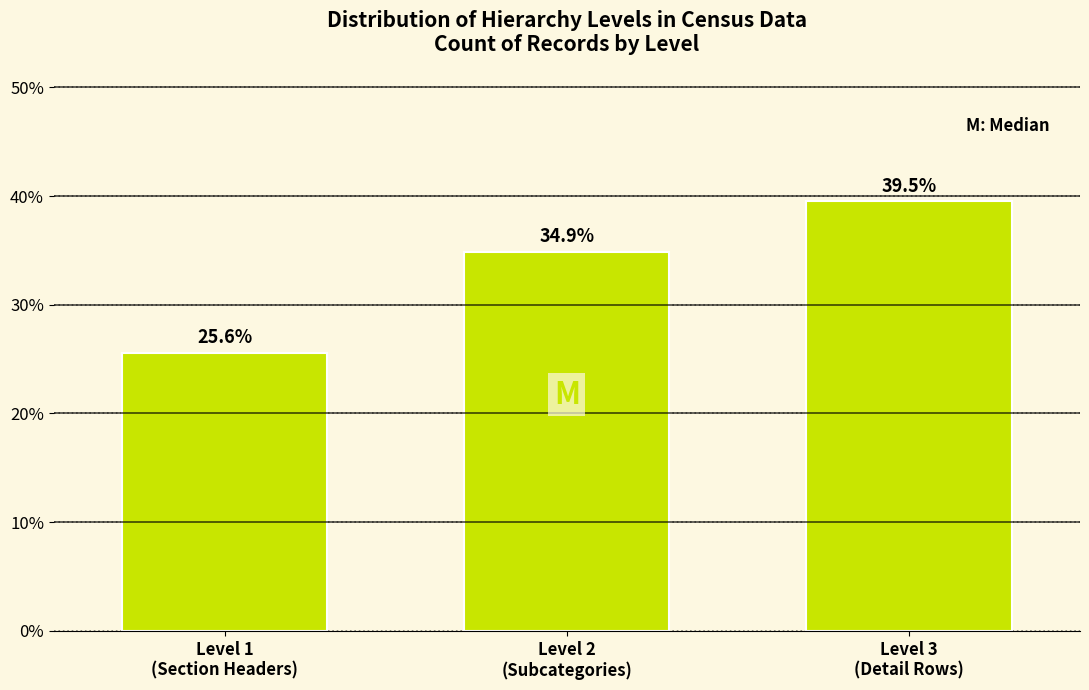

What is the sum of all values?

100.0